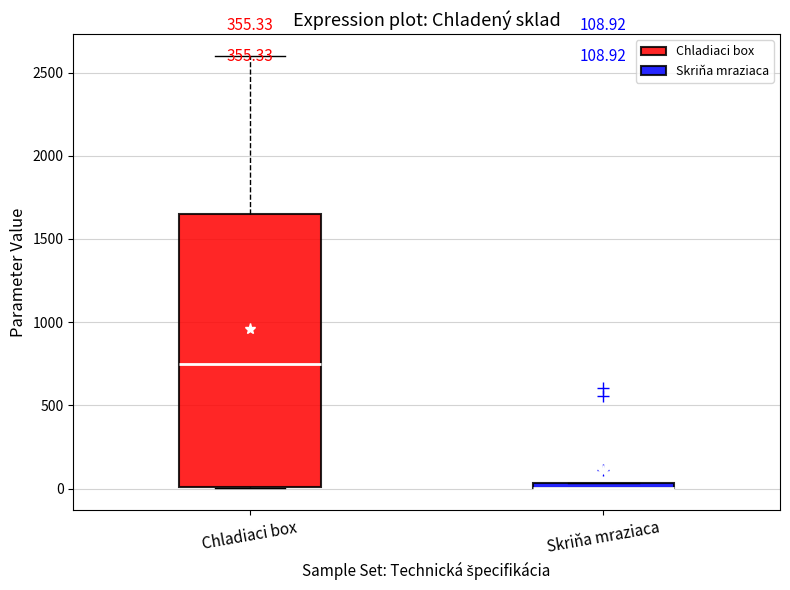

Which box is the tallest, from its lower edge to its upper edge?

Chladiaci box